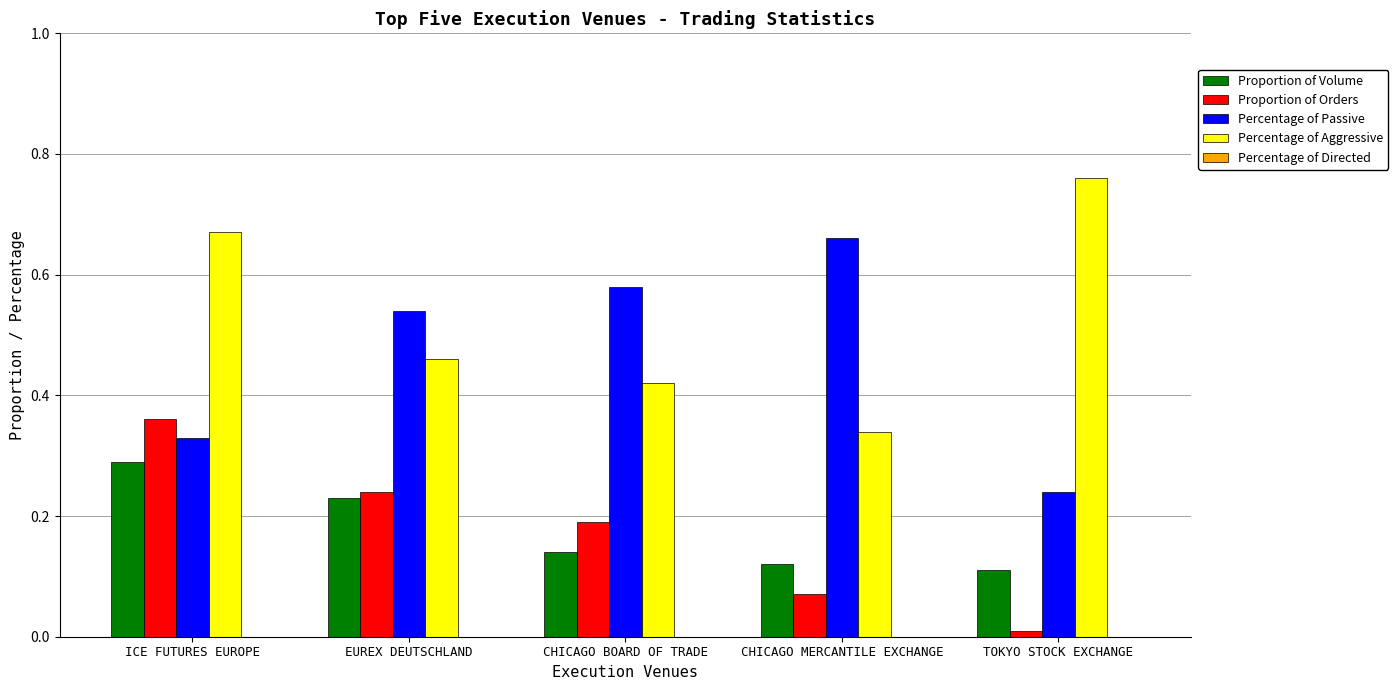

Which series has the largest total across all categories?

Percentage of Aggressive